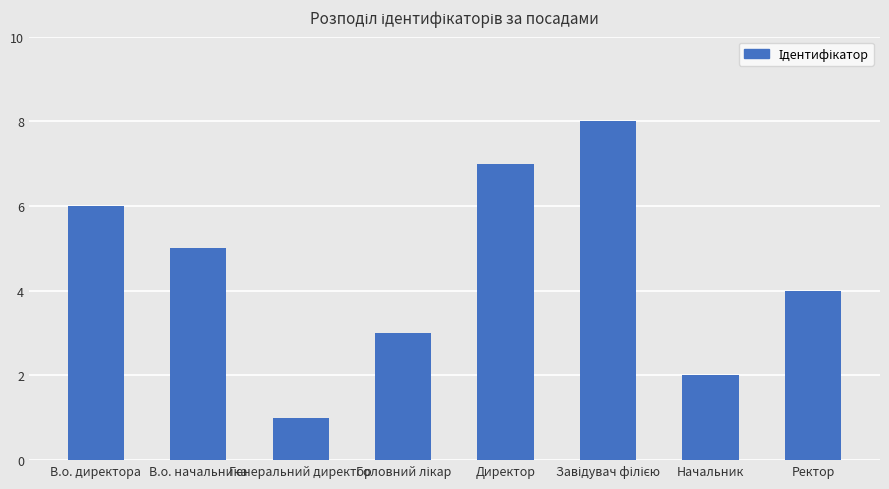

What is the greatest value displayed?

8